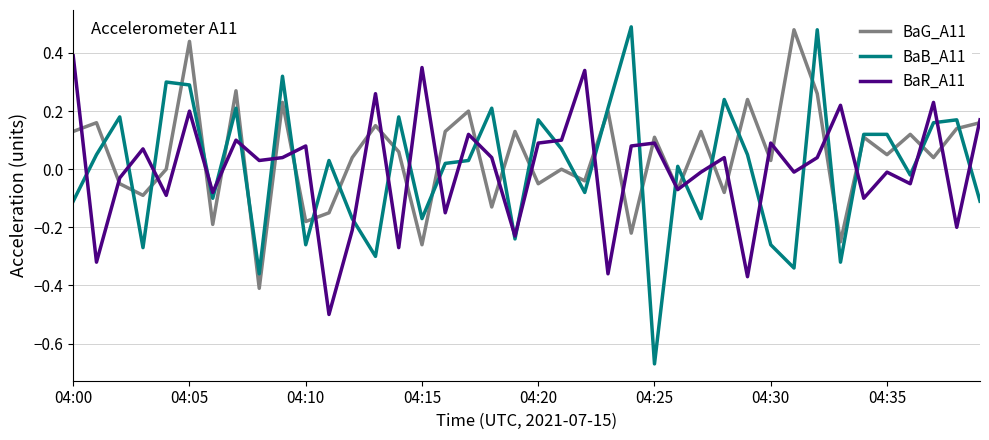

Which series has the widest spread of values?

BaB_A11